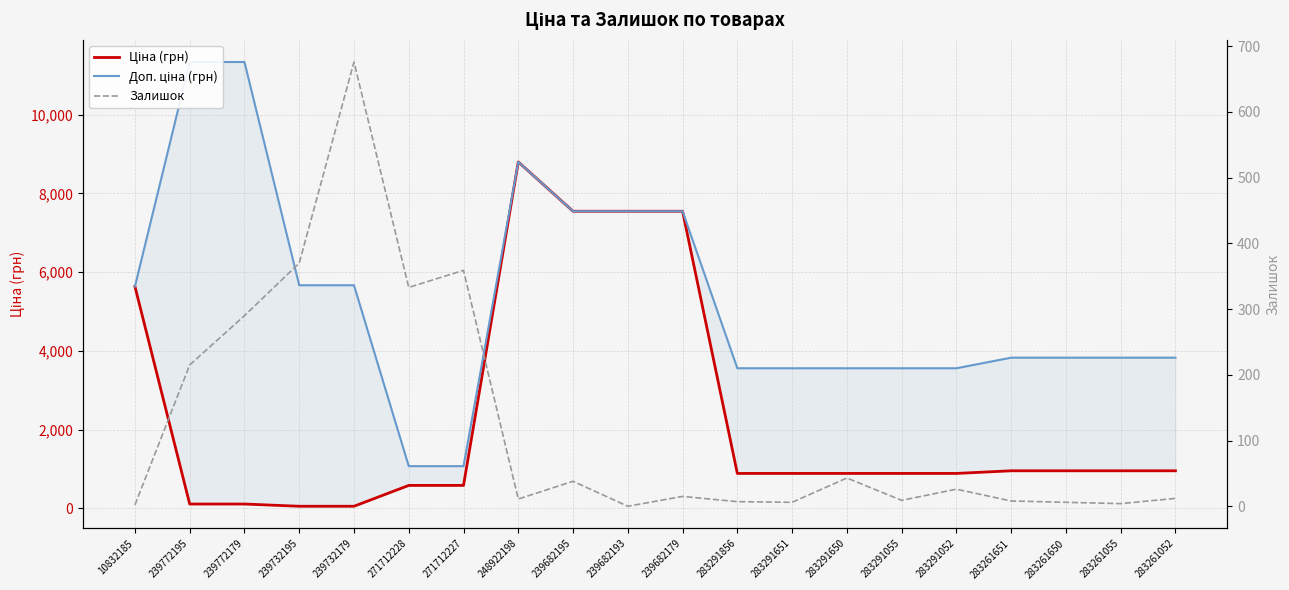

What is the difference between the second highest and minimum values in the Доп. ціна (грн) series?

10259.5